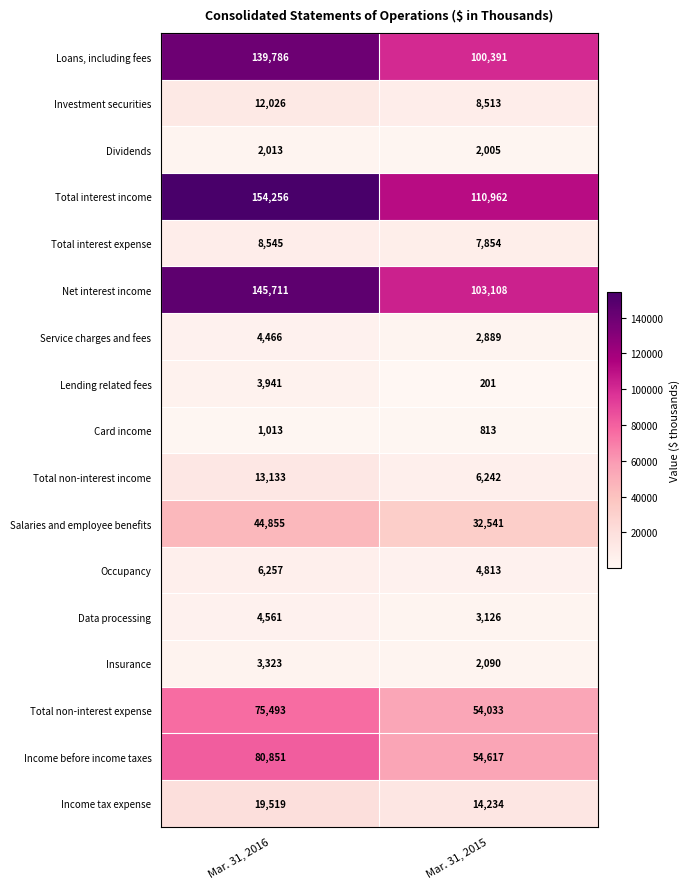

At which category is the sum across all series the highest?

Mar. 31, 2016